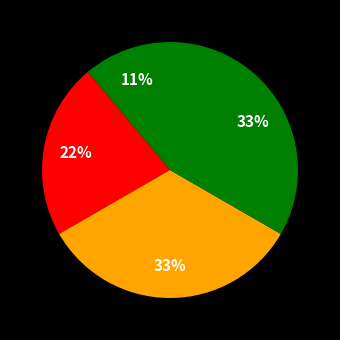

Does any single category account for the majority?

No